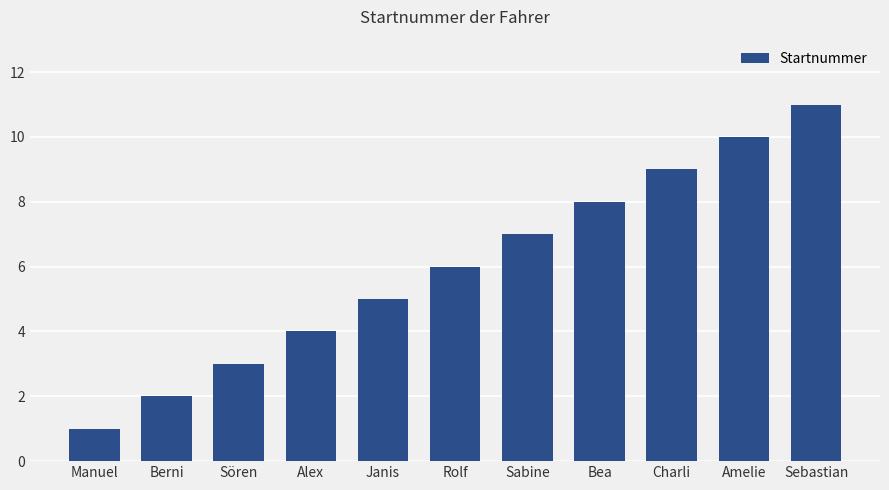

Approximately how many times larger is the value at Charli compared to Berni?

4.5